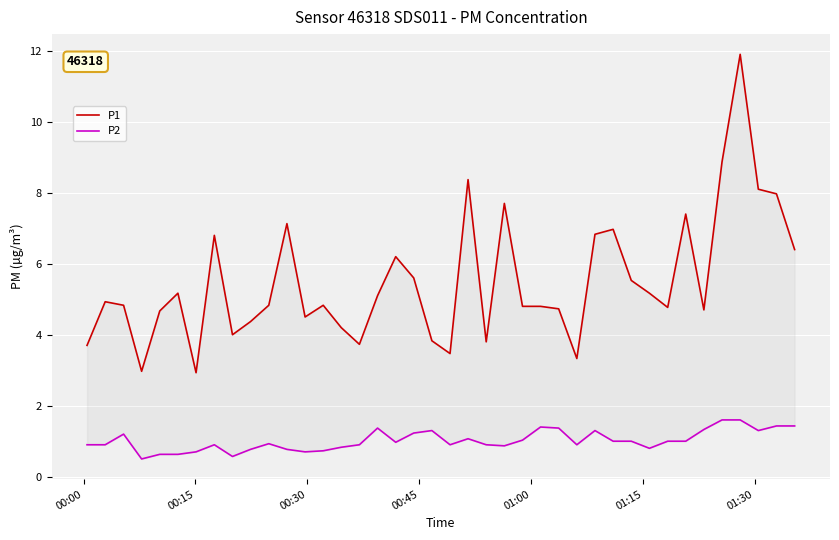

What are all the series names shown in the legend?

P1, P2